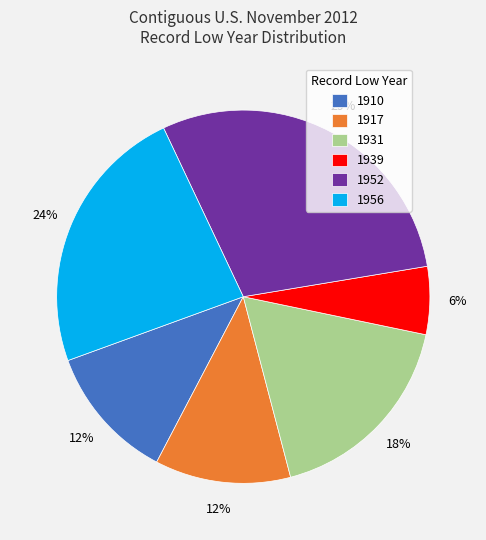

How many segments does this pie chart have?

6